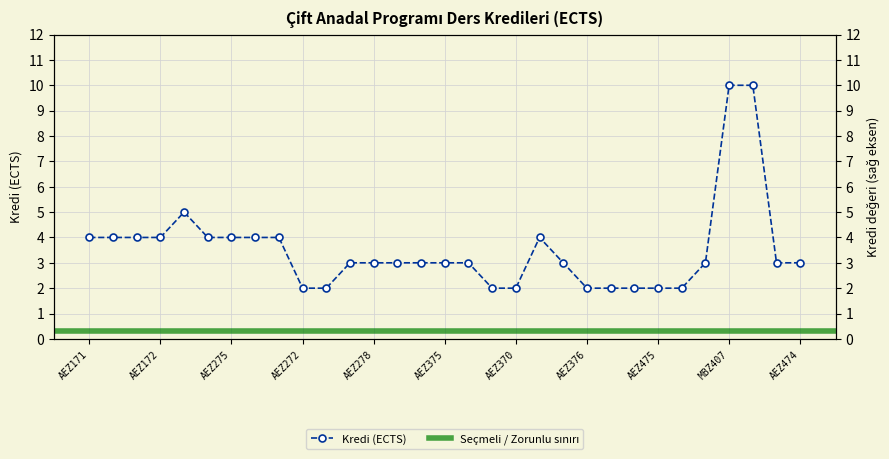

What is the greatest value displayed?

10